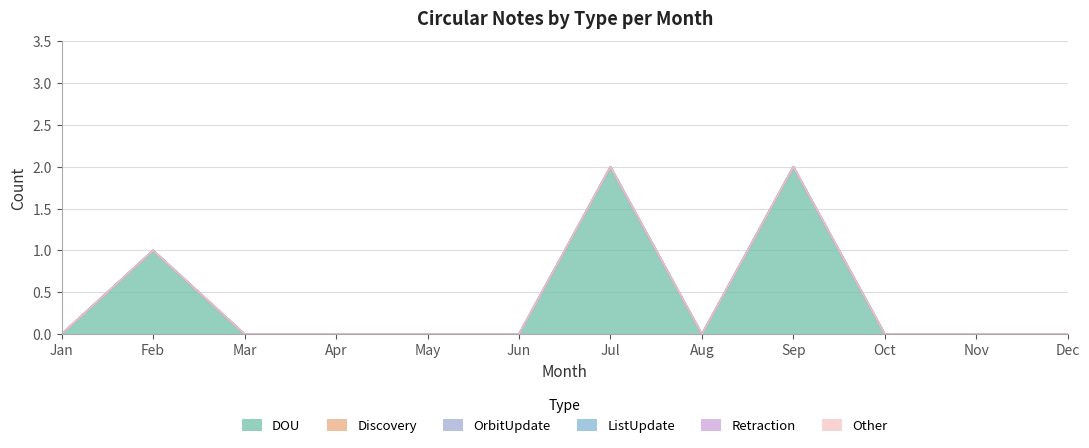

True or false: Retraction has more than 2 points higher than both neighbors.

False